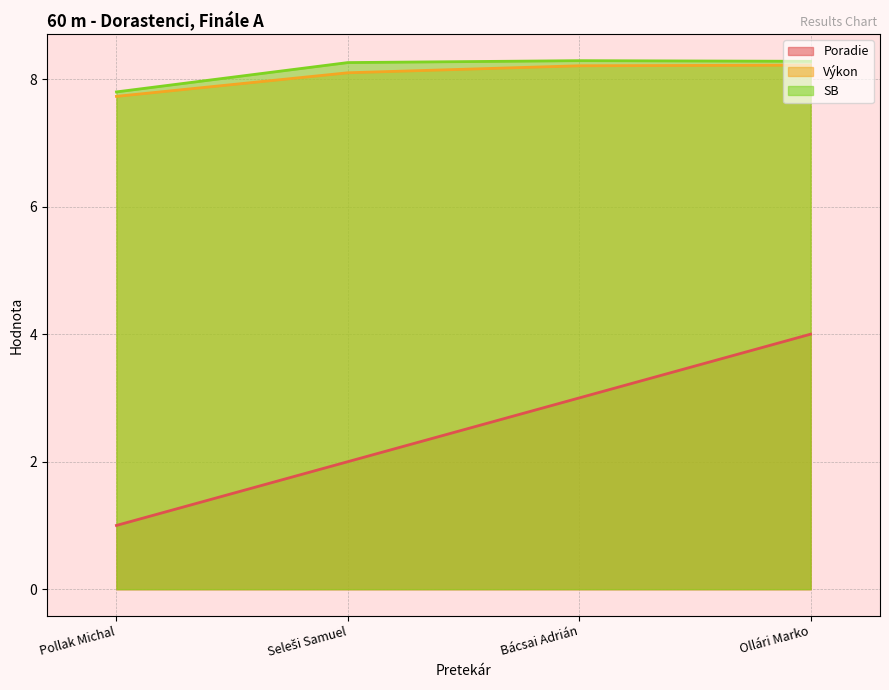

Does the chart display data point markers on the line(s)?

No